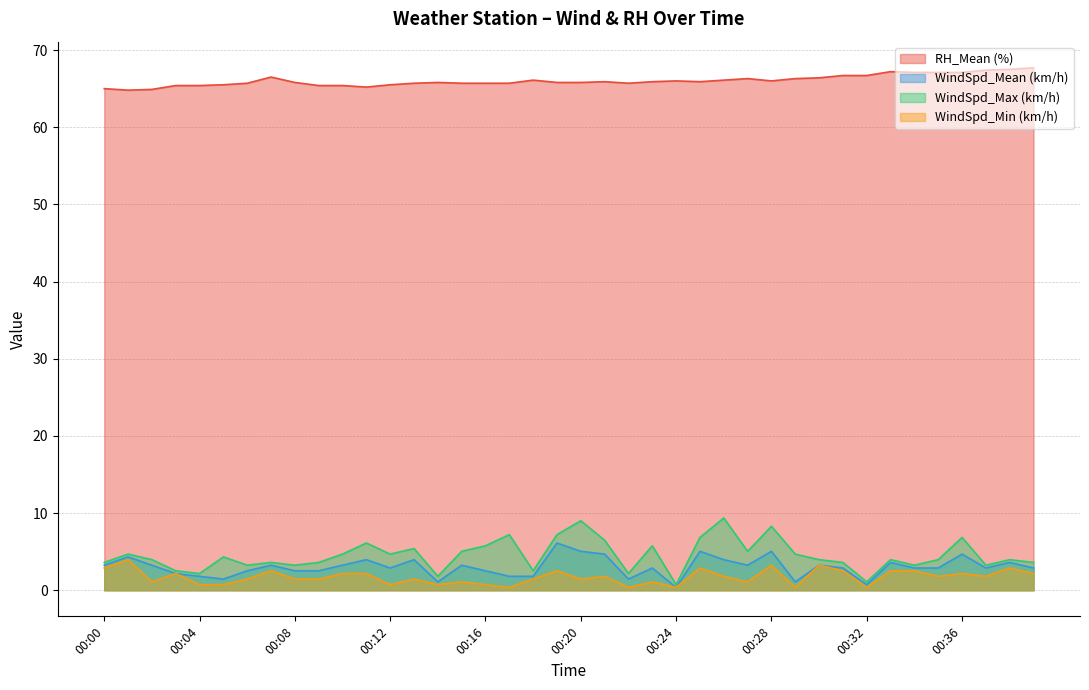

What is the value of the WindSpd_Max (km/h) point at the 22nd from the left?

6.5